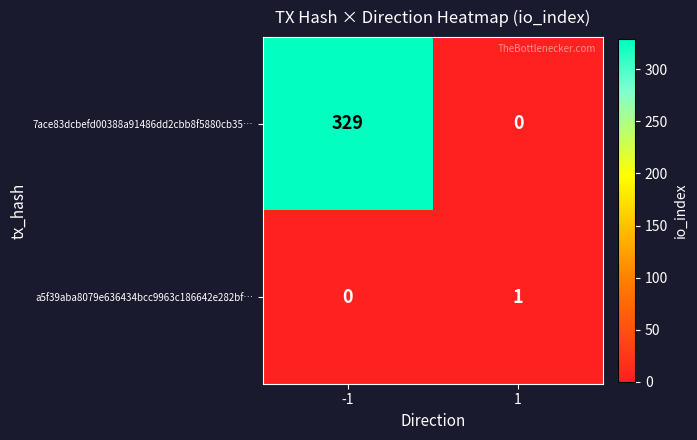

What is the difference between the maximum and minimum values in the 7ace83dcbefd00388a91486dd2cbb8f5880cb35… series?

329